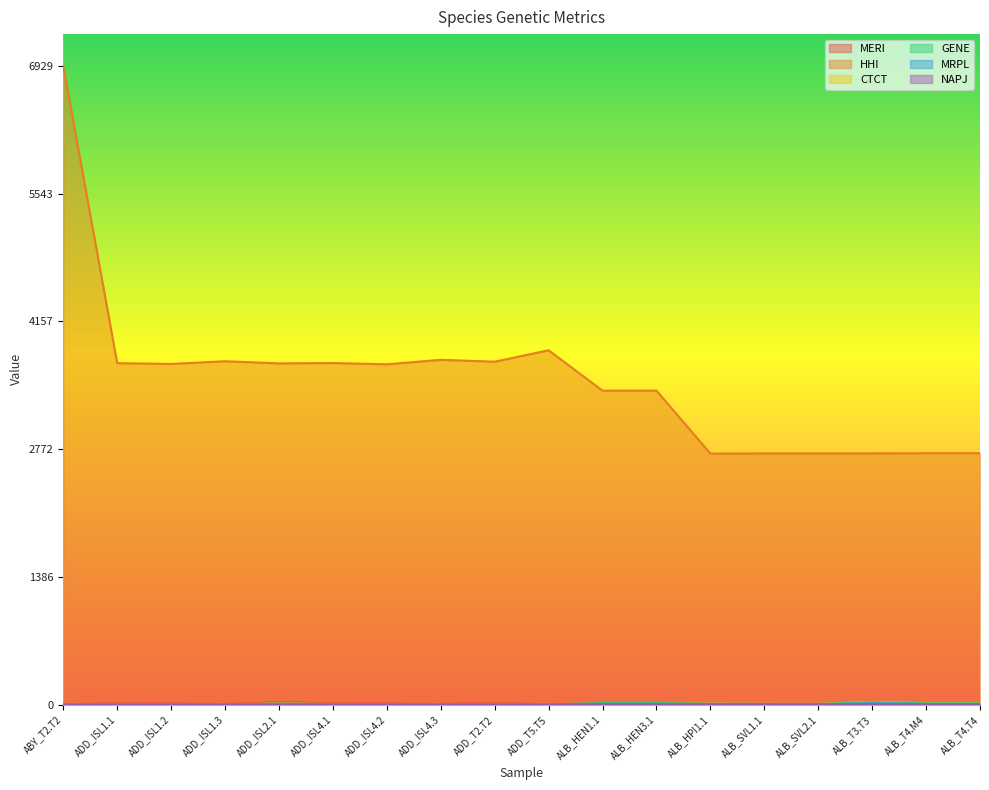

Reading right to left, list all the values displayed in this chart.

MERI: 0.2	0.2	0.5	0.1	0.1	0.2	0.2	0.2	0.0	17.2	4.0	9.7	13.7	24.7	4.0	9.7	13.7	0.2
HHI: 2727.0	2727.0	2725.2	2725.0	2725.0	2723.3	3406.6	3405.8	3844.1	3720.3	3740.7	3692.0	3705.8	3702.1	3725.2	3695.9	3704.4	6928.8
CTCT: 13.8	13.8	28.2	6.6	7.1	9.0	6.6	6.7	0.0	7.9	1.8	4.5	6.3	11.5	1.9	4.5	6.4	0.0
GENE: 12.0	11.9	24.4	5.7	6.1	7.8	15.6	15.8	0.0	6.3	1.5	3.6	5.0	9.1	1.5	3.6	5.0	0.9
MRPL: 6.0	6.0	12.4	2.9	3.1	3.7	6.3	6.3	0.0	0.2	0.1	0.1	0.2	0.3	0.1	0.1	0.2	0.0
NAPJ: 1.4	1.4	2.8	0.7	0.7	1.0	0.6	0.6	0.0	0.1	0.0	0.1	0.1	0.2	0.0	0.1	0.1	0.0